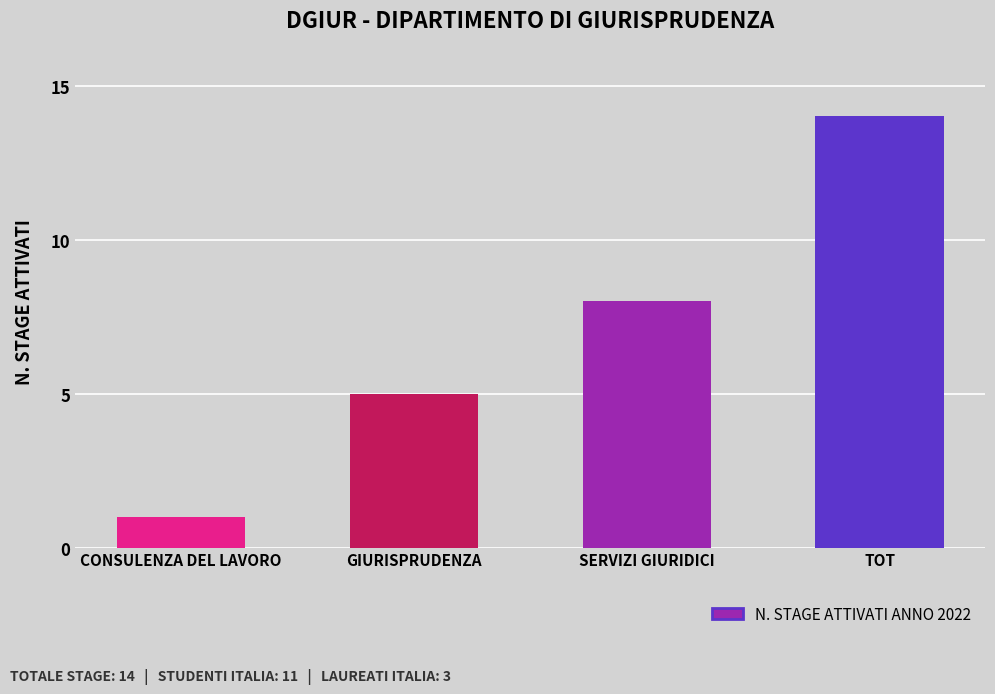

What is the average value?

7